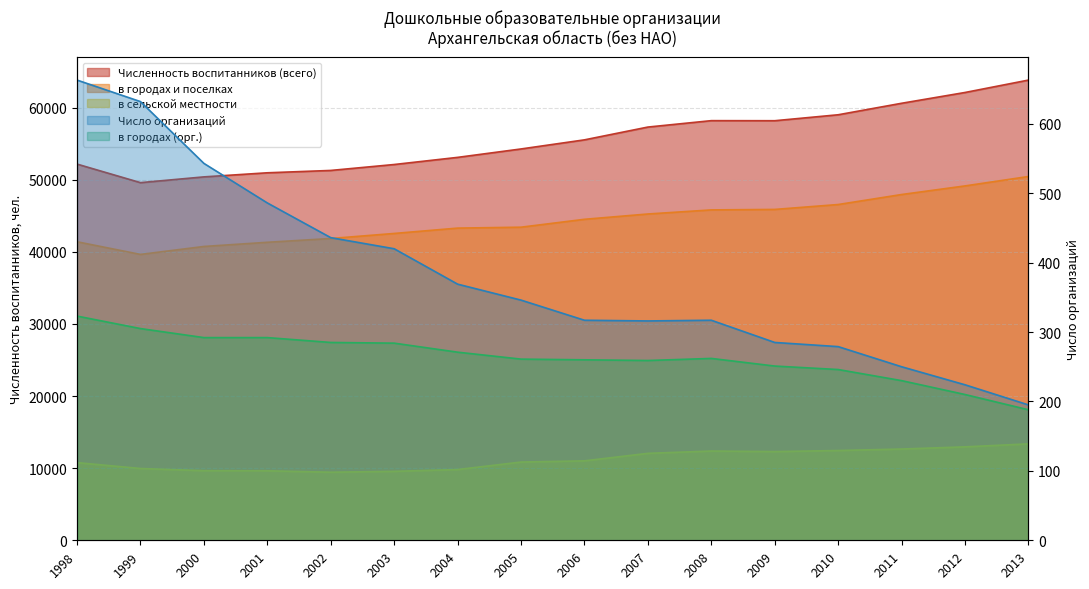

How many lines are shown in the chart?

5